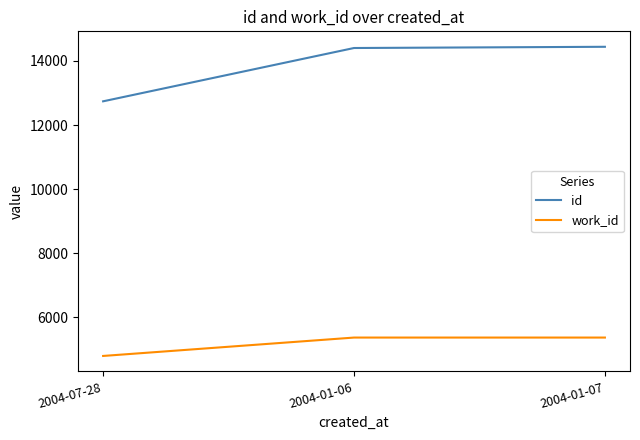

Is the value of work_id at 2004-07-28 greater than the value of id at 2004-01-06?

No